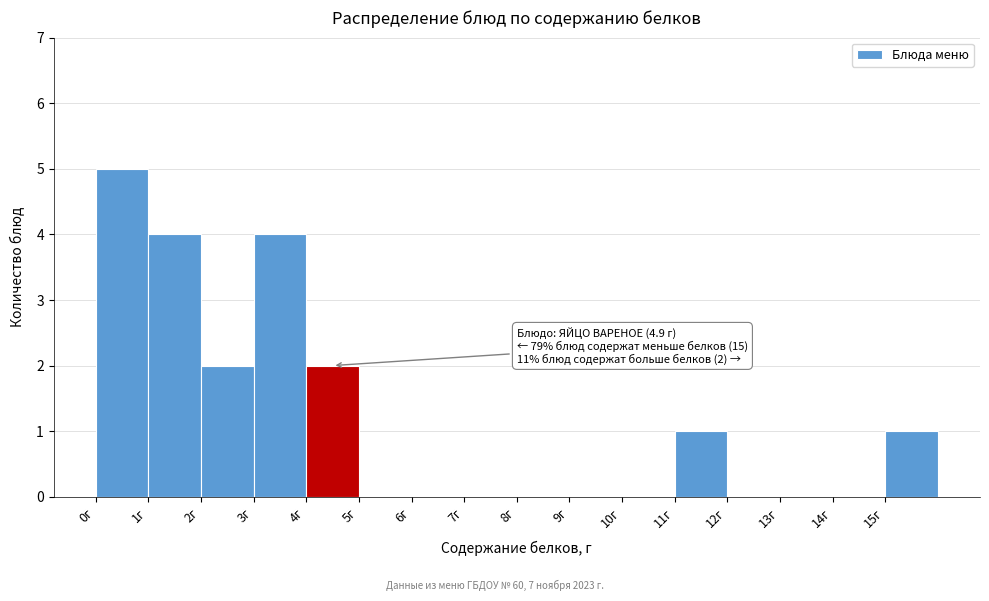

Which range on the x-axis has the tallest bar?

0 to 1